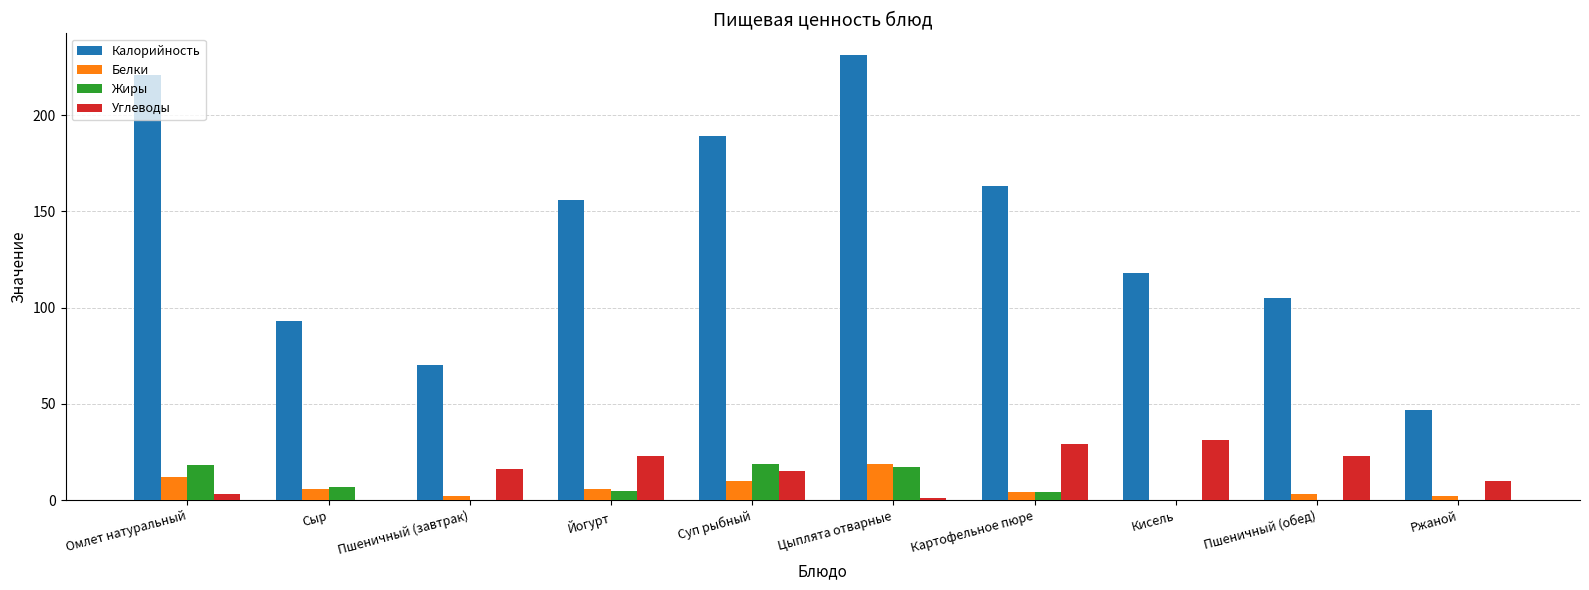

What is the difference between the Жиры values at Суп рыбный and Картофельное пюре?

15